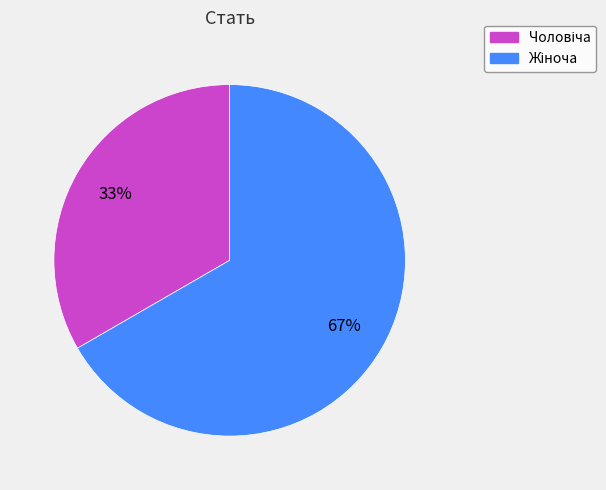

Is there a majority slice in this chart?

Yes